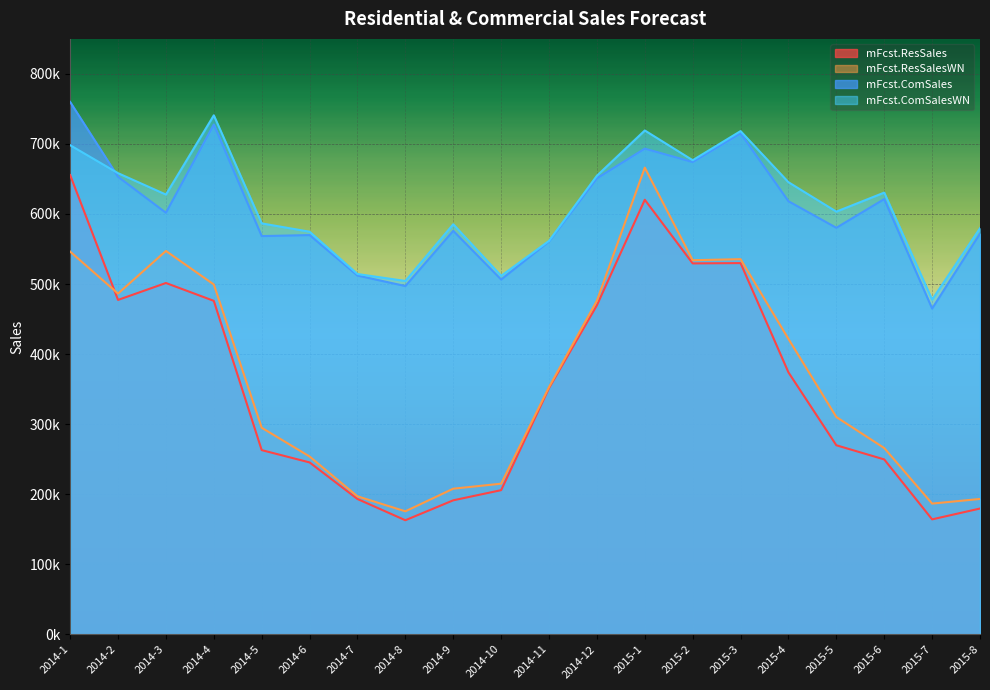

The value of mFcst.ComSales at 2015-6 is 621273.1. True or false?

True